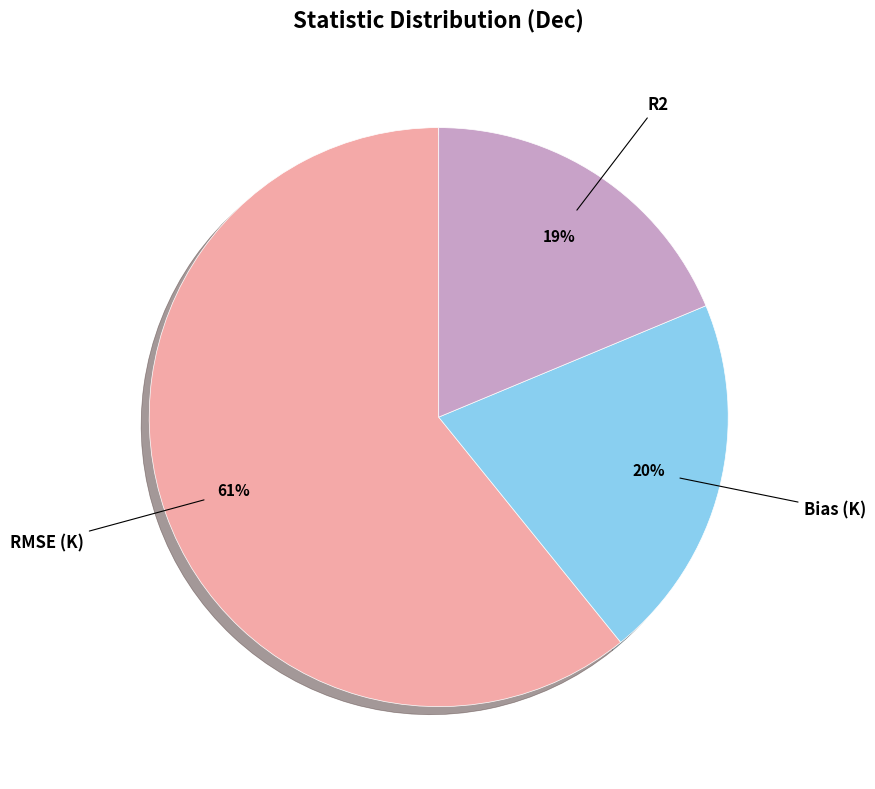

To the nearest percent, what is the difference between the largest and smallest slice percentages?

42%